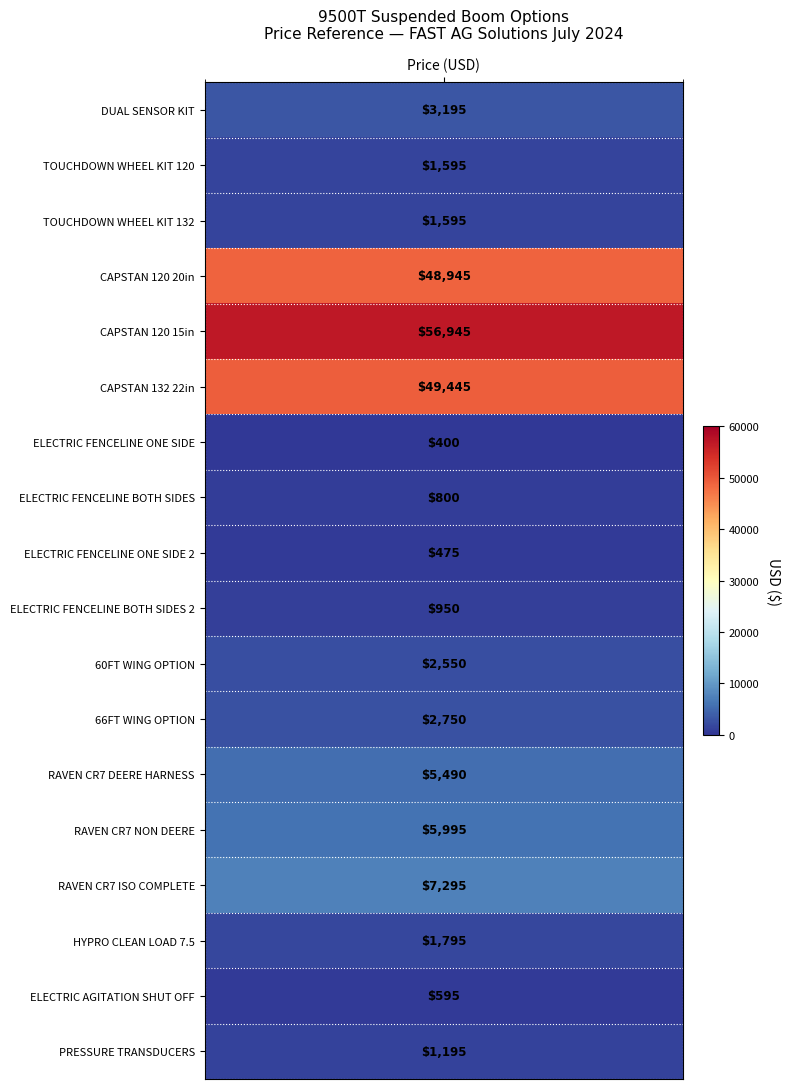

List the series in order of their peak value, highest first.

CAPSTAN 120 15in, CAPSTAN 132 22in, CAPSTAN 120 20in, RAVEN CR7 ISO COMPLETE, RAVEN CR7 NON DEERE, RAVEN CR7 DEERE HARNESS, DUAL SENSOR KIT, 66FT WING OPTION, 60FT WING OPTION, HYPRO CLEAN LOAD 7.5, TOUCHDOWN WHEEL KIT 120, TOUCHDOWN WHEEL KIT 132, PRESSURE TRANSDUCERS, ELECTRIC FENCELINE BOTH SIDES 2, ELECTRIC FENCELINE BOTH SIDES, ELECTRIC AGITATION SHUT OFF, ELECTRIC FENCELINE ONE SIDE 2, ELECTRIC FENCELINE ONE SIDE